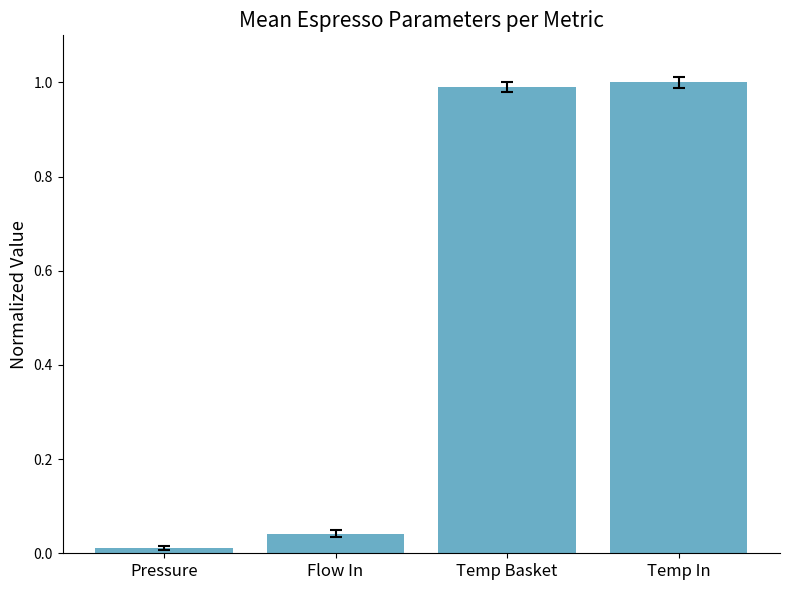

What is the label of the 1st bar from the left?

Pressure